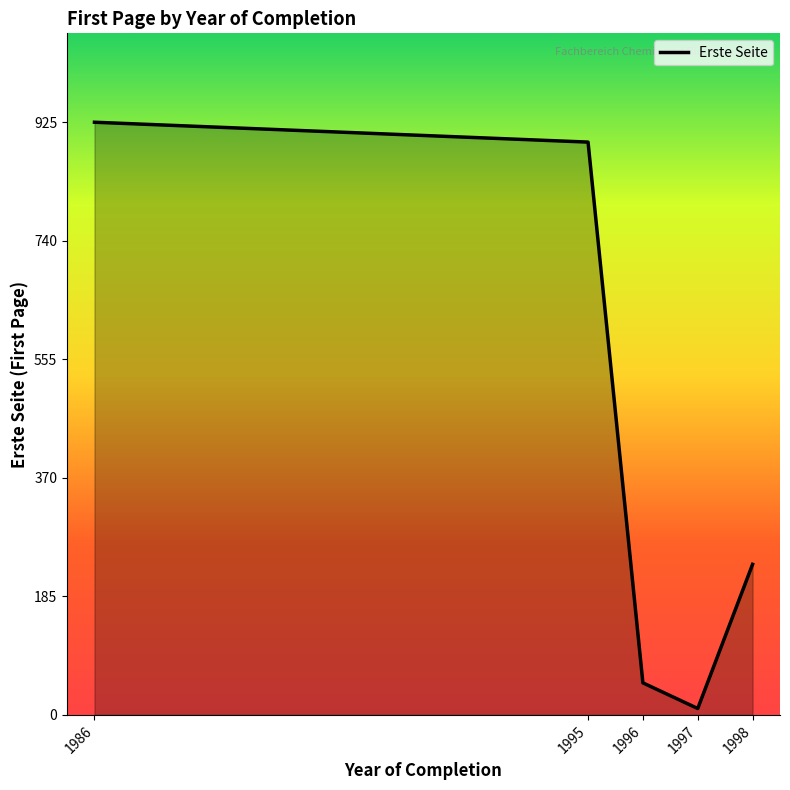

Reading right to left, extract all data points from this chart.

235	10	50	894	925